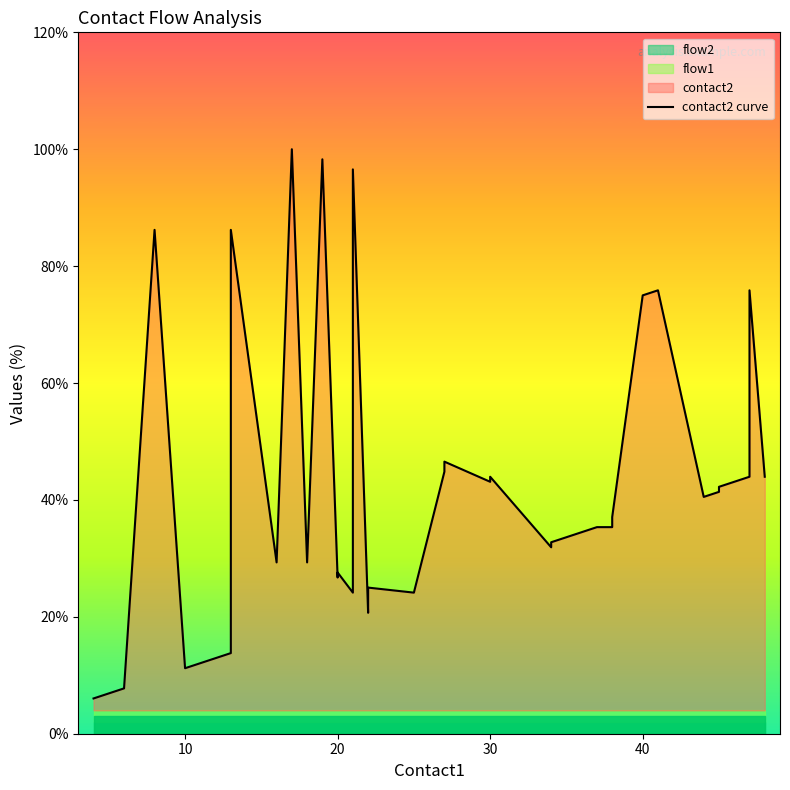

How many interior local valleys (lower than both neighbors) does the data have?

10